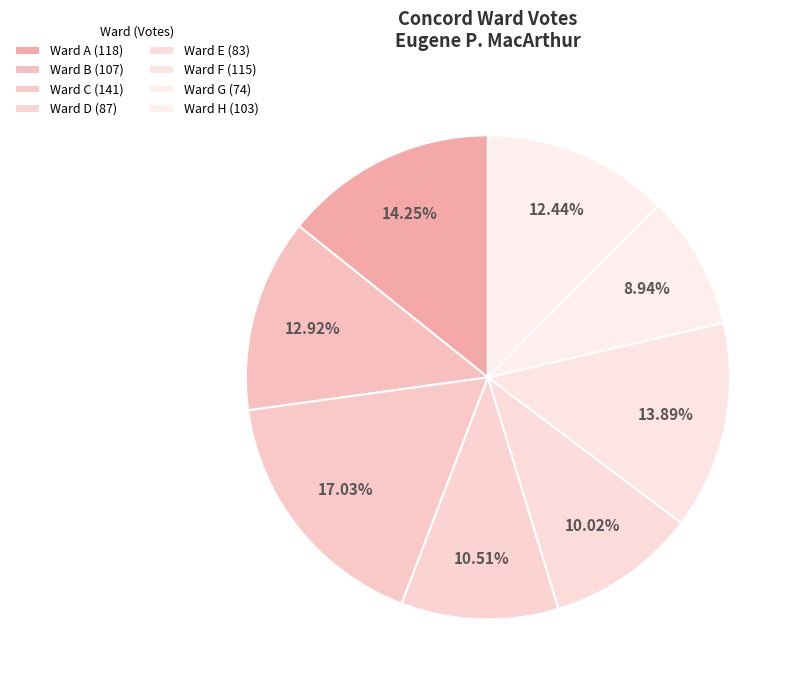

Which category has the biggest portion of the pie?

Ward C